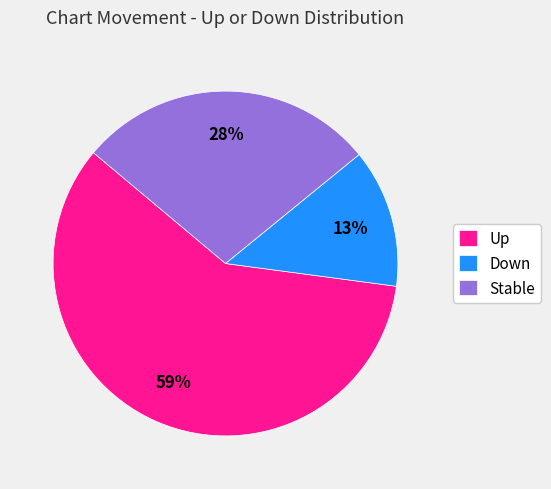

Count the number of slices in the pie.

3